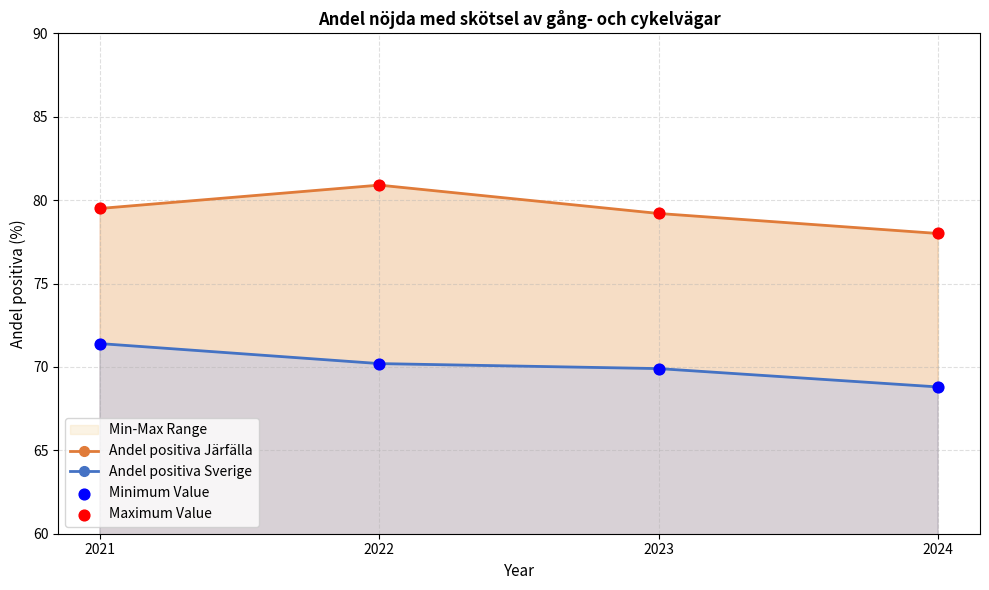

Which series contains the highest Y value?

Andel positiva Järfälla